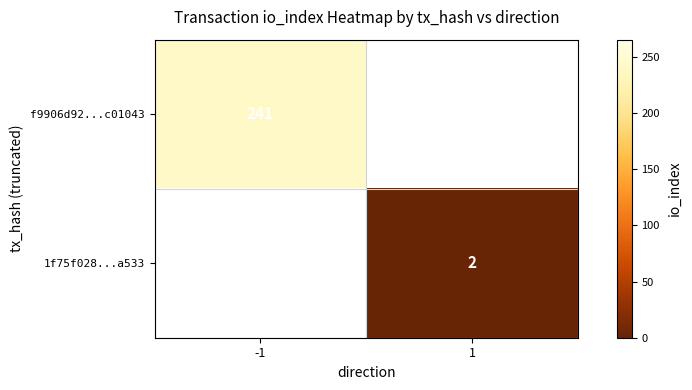

Is it true that f9906d92...c01043 equals 387 at -1?

False